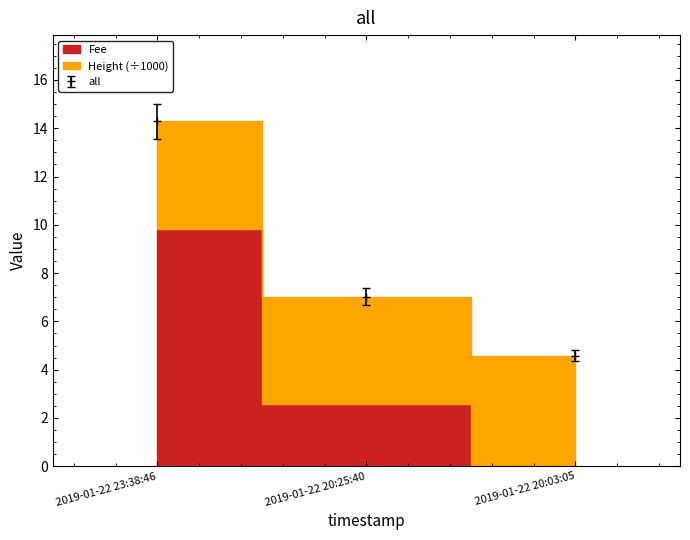

The value of all at 2019-01-22 20:03:05 is 4.6. True or false?

True